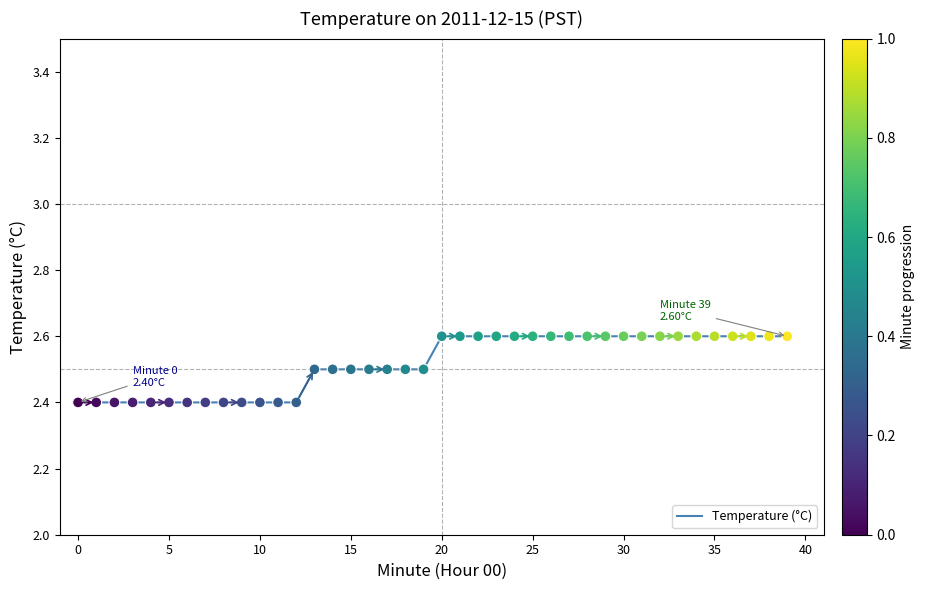

What is the minimum value shown in the chart?

2.4